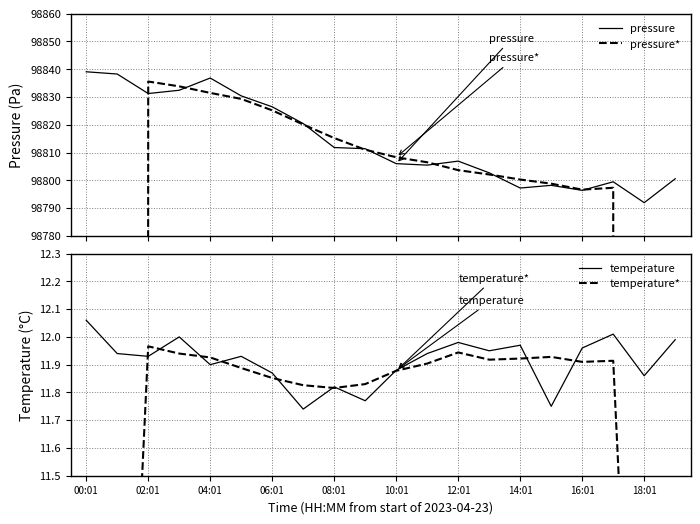

How many data points does each series have?

20